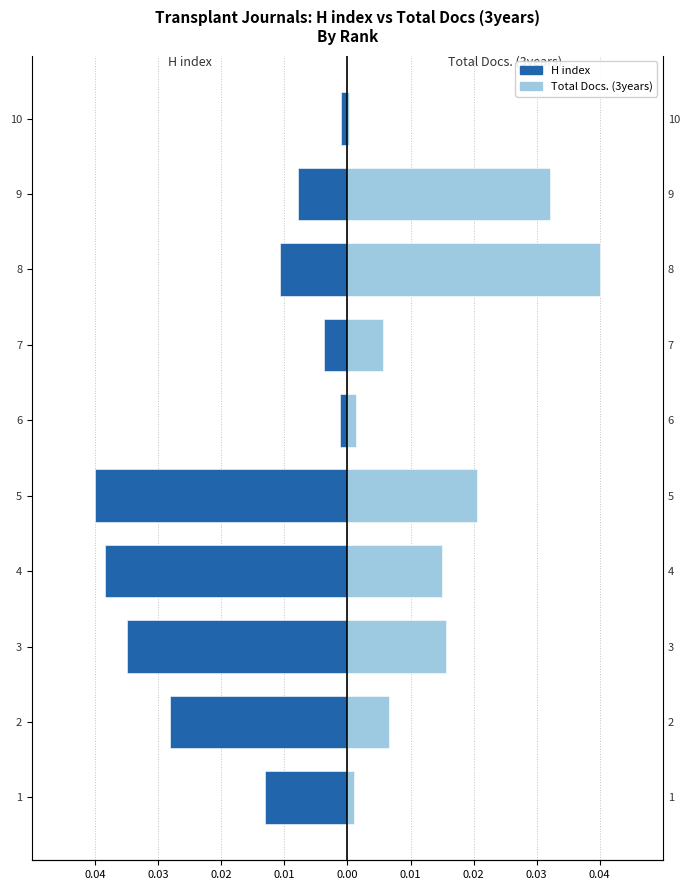

Is the value of H index at 3 greater than the value of Total Docs. (3years) at 3?

No